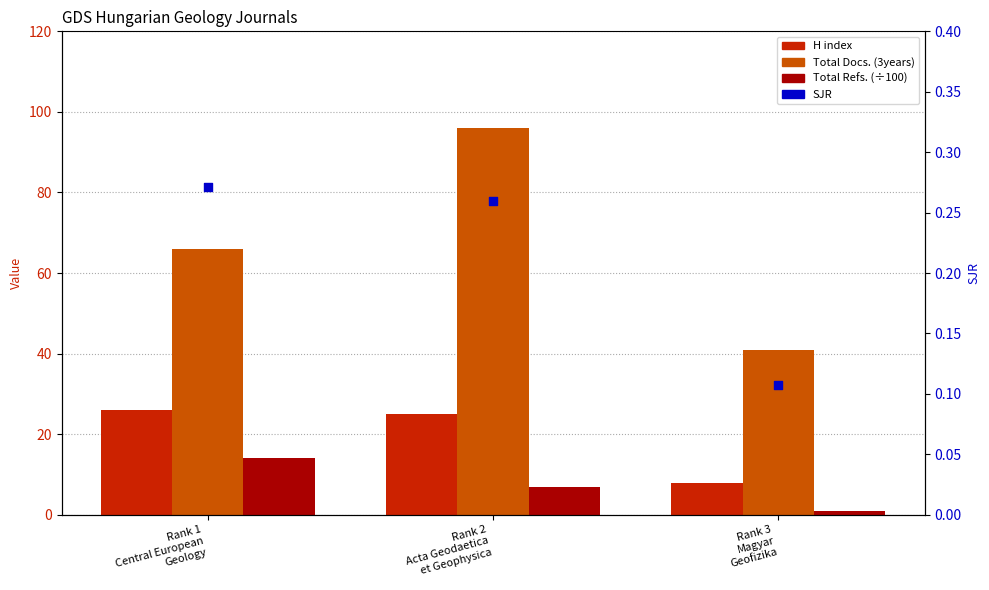

Which series reaches the minimum Y coordinate?

SJR